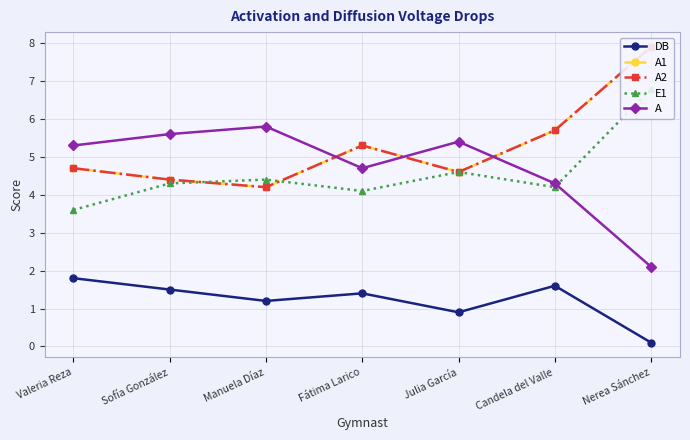

True or false: A has a value of 8.8 at Valeria Reza.

False